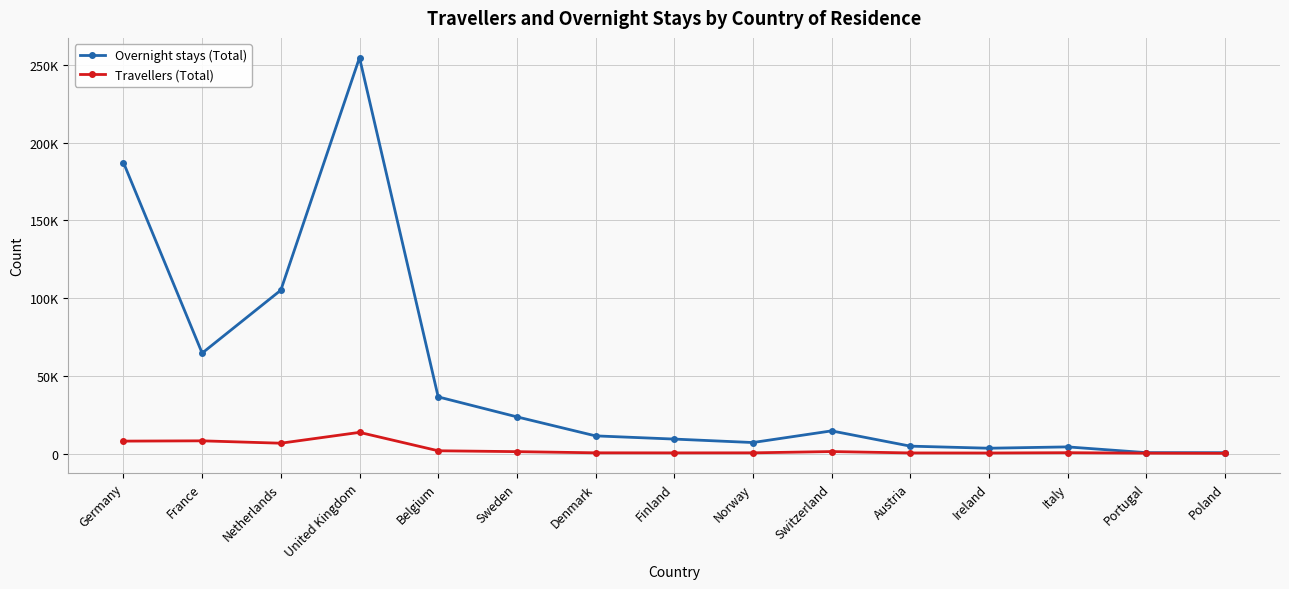

True or false: Travellers (Total) and Overnight stays (Total) intersect in this chart.

False